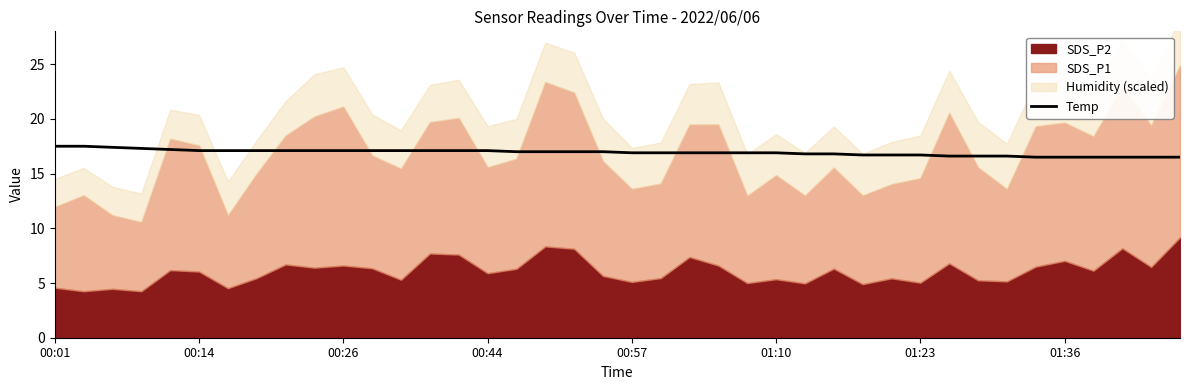

What is the maximum value for Temp?

17.5